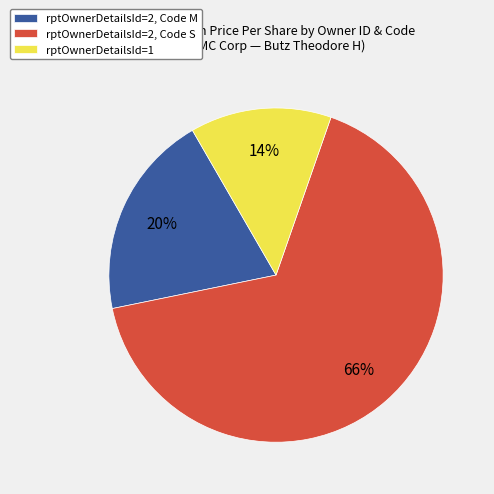

Combined, do rptOwnerDetailsId=2, Code S and rptOwnerDetailsId=2, Code M account for over 50%?

Yes